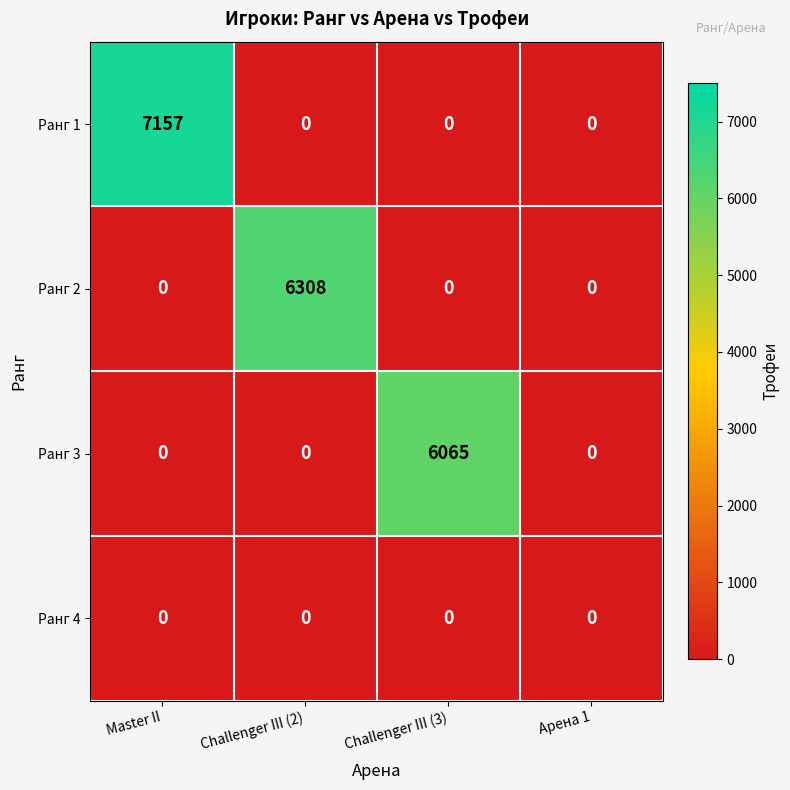

Reading left to right, what are all the values shown in this chart?

Ранг 1: Master II=7157	Challenger III (2)=0	Challenger III (3)=0	Арена 1=0
Ранг 2: Master II=0	Challenger III (2)=6308	Challenger III (3)=0	Арена 1=0
Ранг 3: Master II=0	Challenger III (2)=0	Challenger III (3)=6065	Арена 1=0
Ранг 4: Master II=0	Challenger III (2)=0	Challenger III (3)=0	Арена 1=0